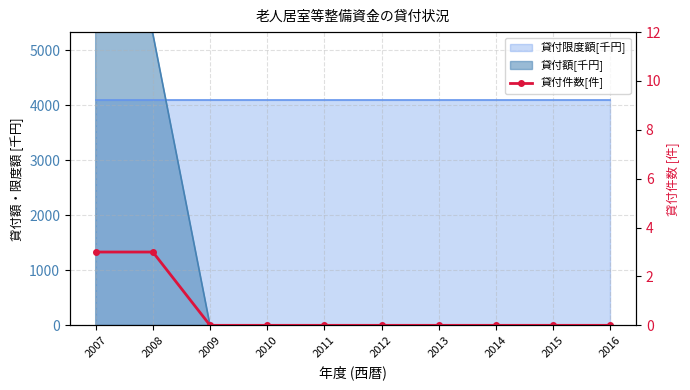

Does the chart have visible grid lines?

Yes